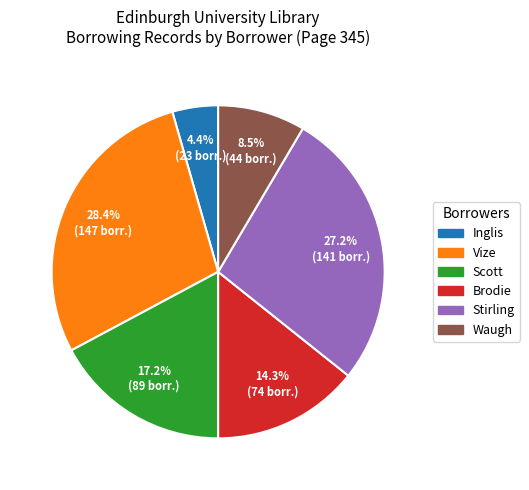

Approximately how many times larger is the value at Brodie compared to Stirling?

0.5